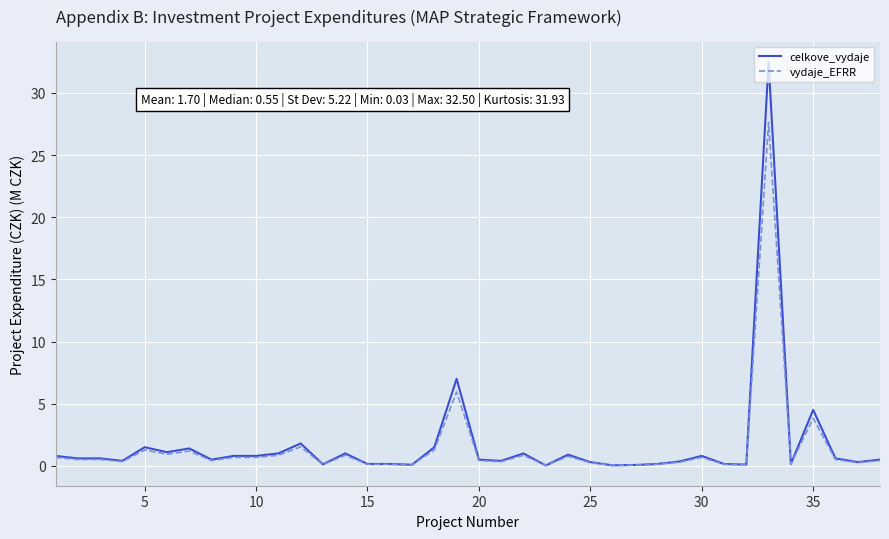

What is the difference between the maximum and minimum values in the celkove_vydaje series?

32.5